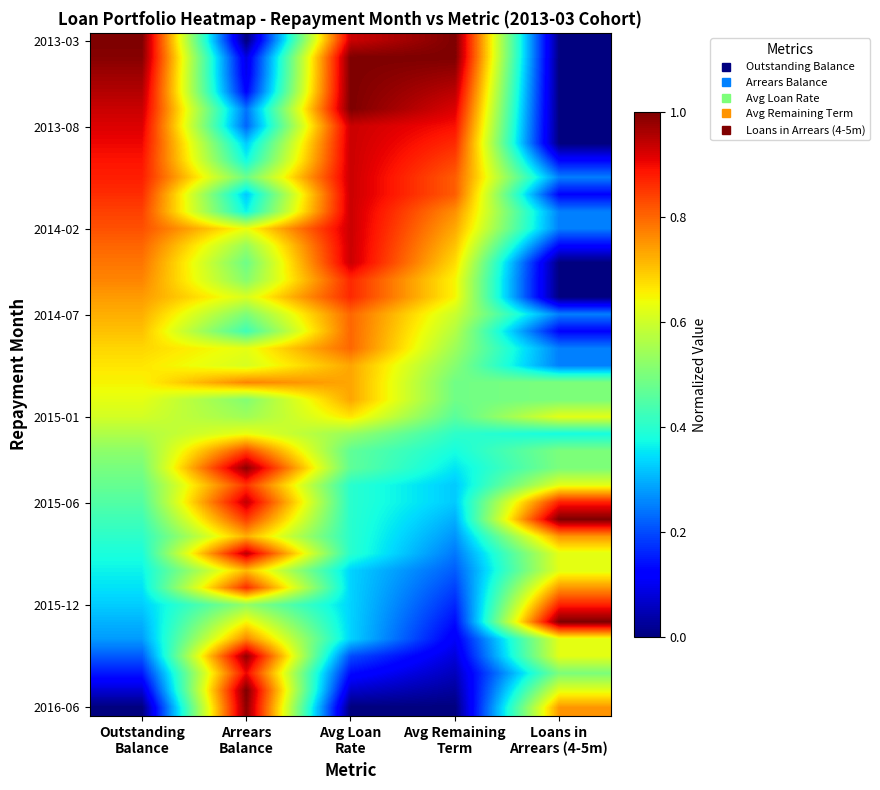

Count the number of data series in this chart.

40